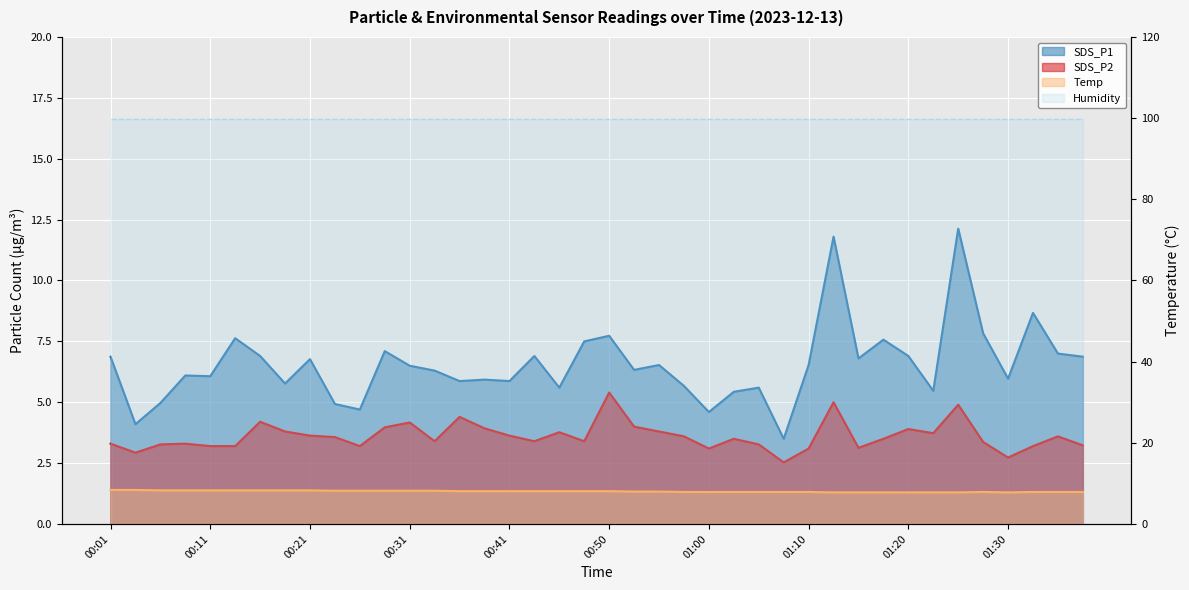

How many data points in SDS_P2 are less than 3?

3